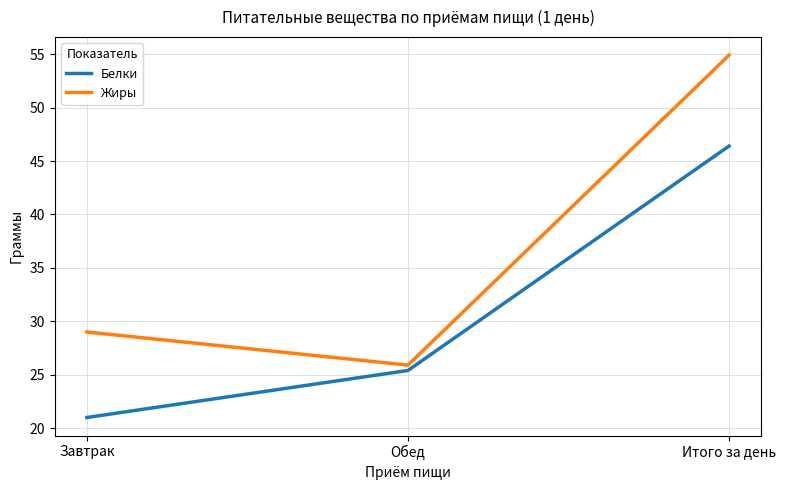

At Обед, list the series in order from largest to smallest.

Жиры, Белки